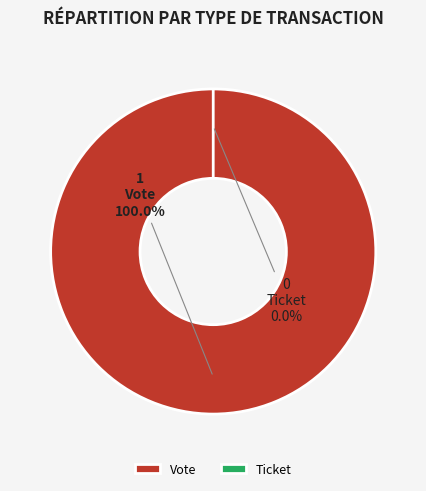

Count the number of slices in the pie.

2